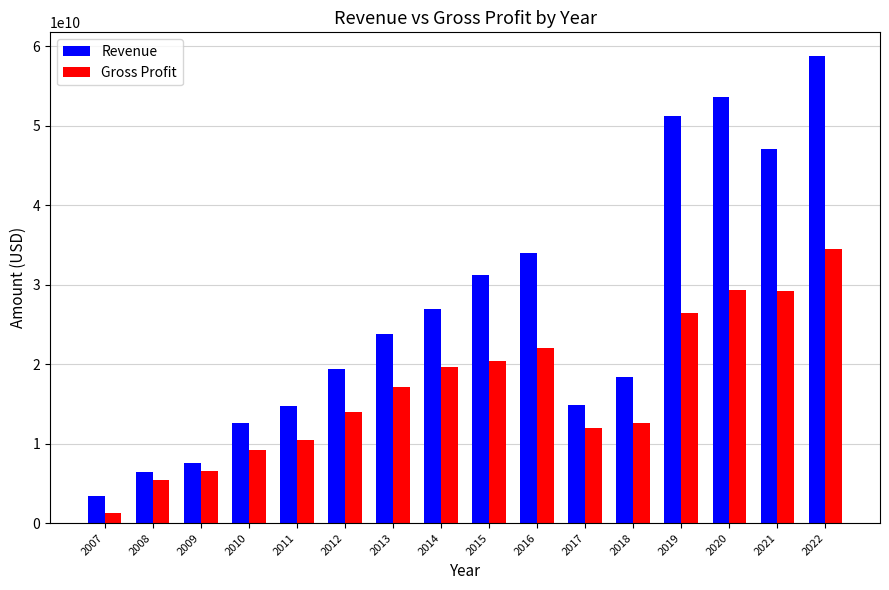

Is the value of Revenue at 2010 greater than the value of Gross Profit at 2014?

No